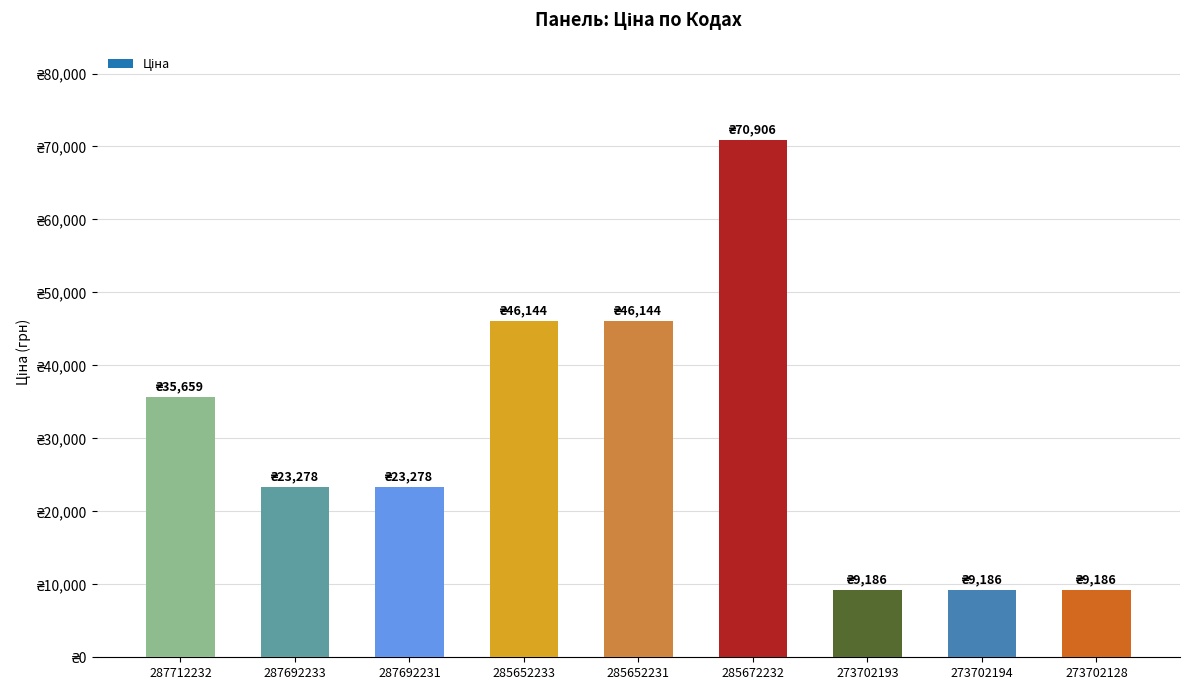

Where does the data first go above 23278?

287712232